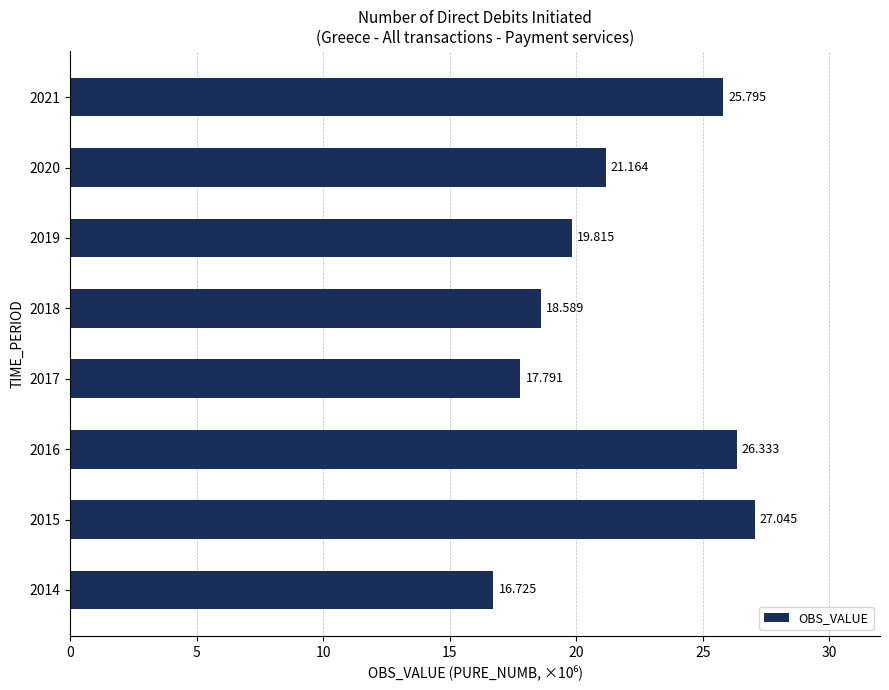

What is the difference between the maximum and minimum values?

10.3